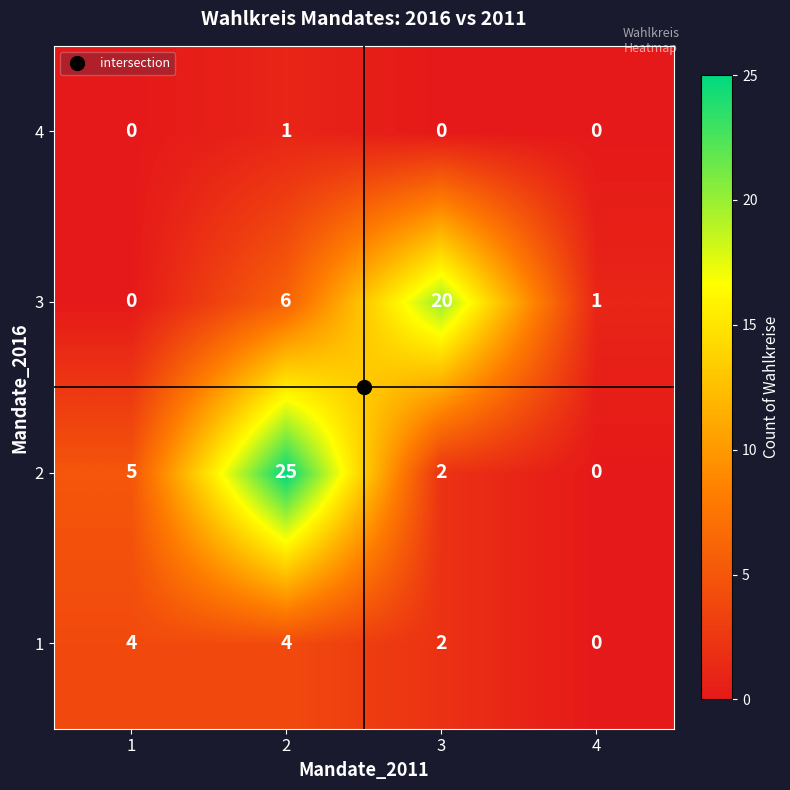

What is the difference between the highest and lowest values at 2?

24